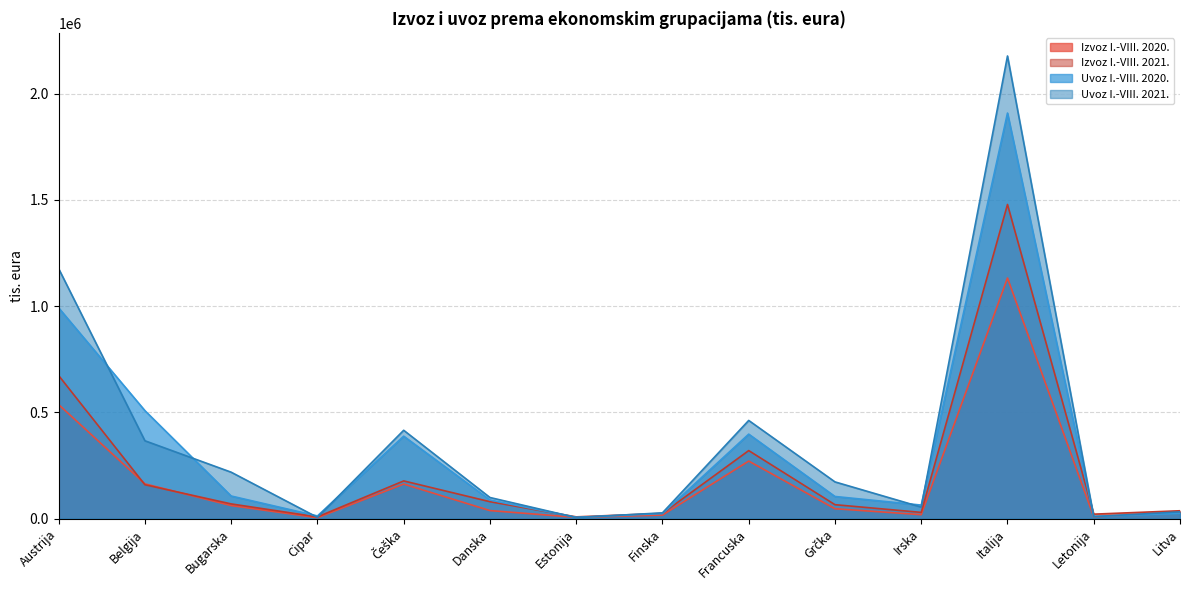

Where is the first local maximum for Uvoz I.-VIII. 2020.?

Češka